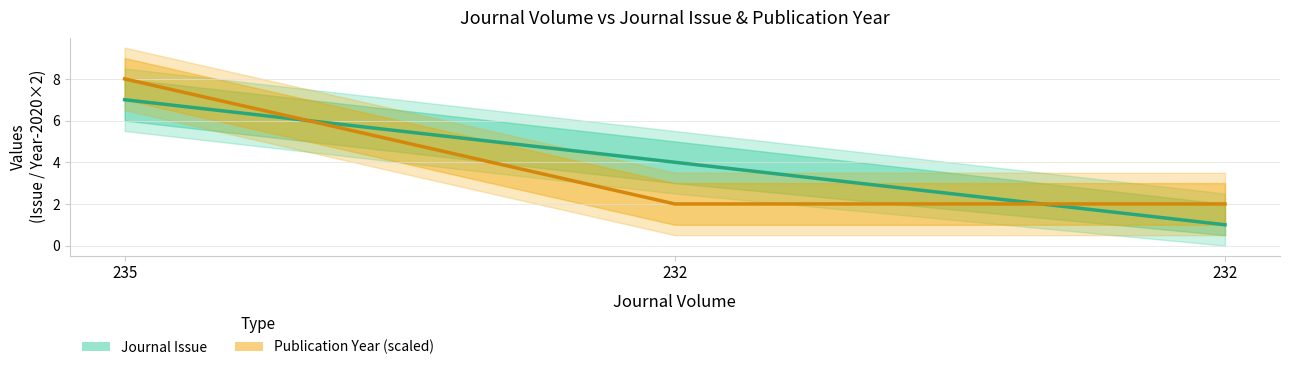

Is the value of Journal Issue at 232 greater than the value of Publication Year (scaled) at 232?

Yes